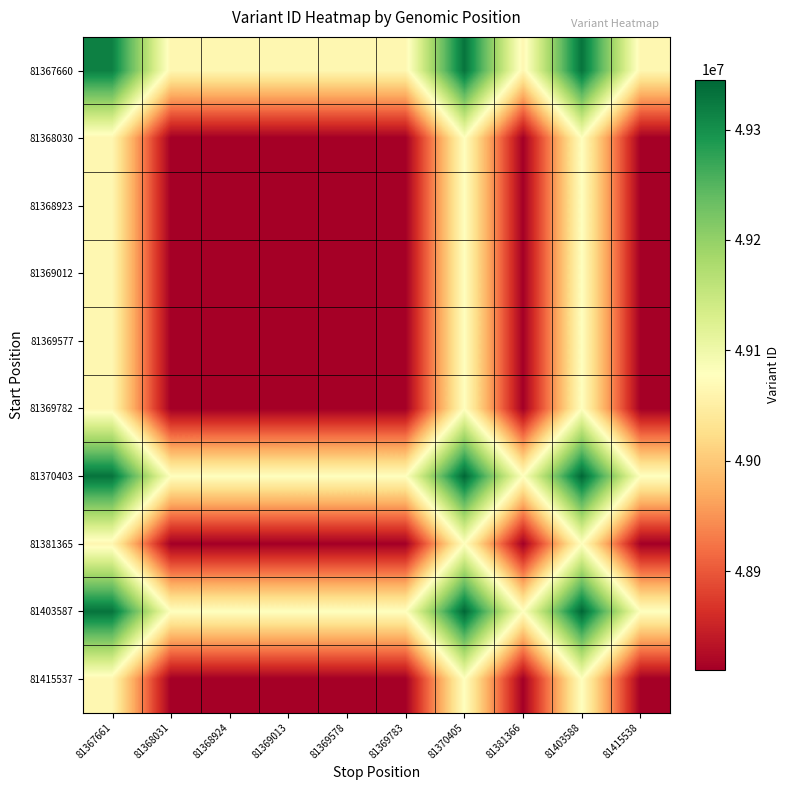

Rank the series at 81368924 from lowest to highest value.

81368030, 81368923, 81369012, 81369577, 81369782, 81381365, 81415537, 81367660, 81370403, 81403587